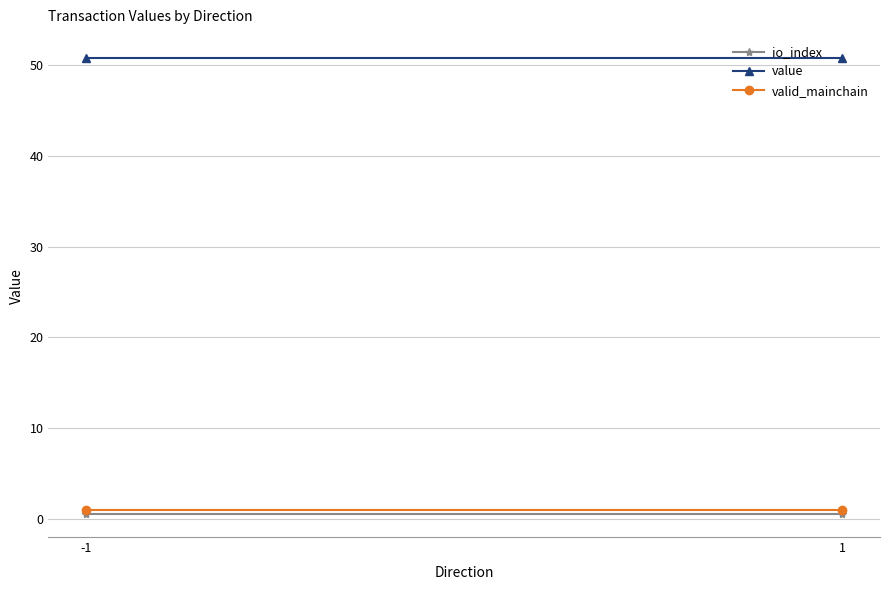

What is the minimum value shown in the chart?

0.5